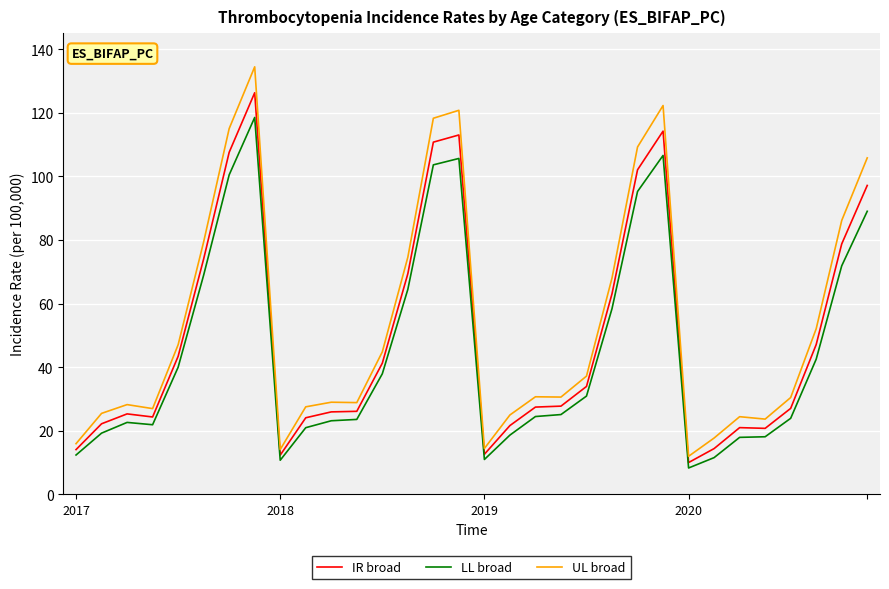

What is the highest value of the IR broad series?

126.3